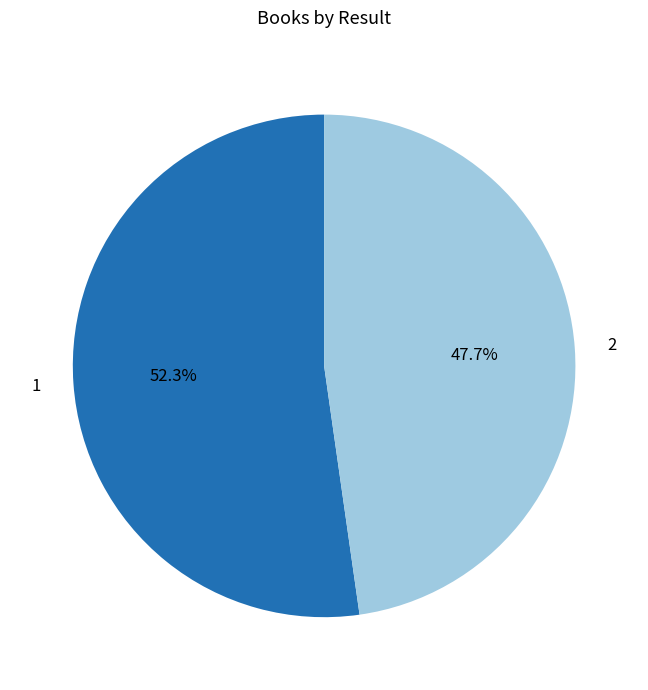

Approximately how many times larger is the value at 2 compared to 1?

0.9